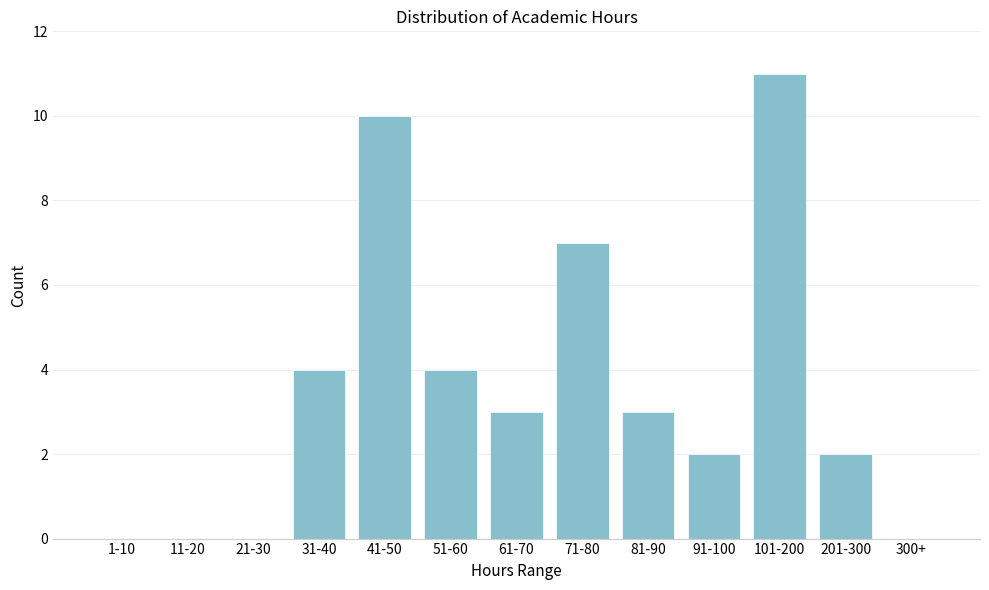

Reading left to right, list all the values displayed in this chart.

1-10=0	11-20=0	21-30=0	31-40=4	41-50=10	51-60=4	61-70=3	71-80=7	81-90=3	91-100=2	101-200=11	201-300=2	300+=0